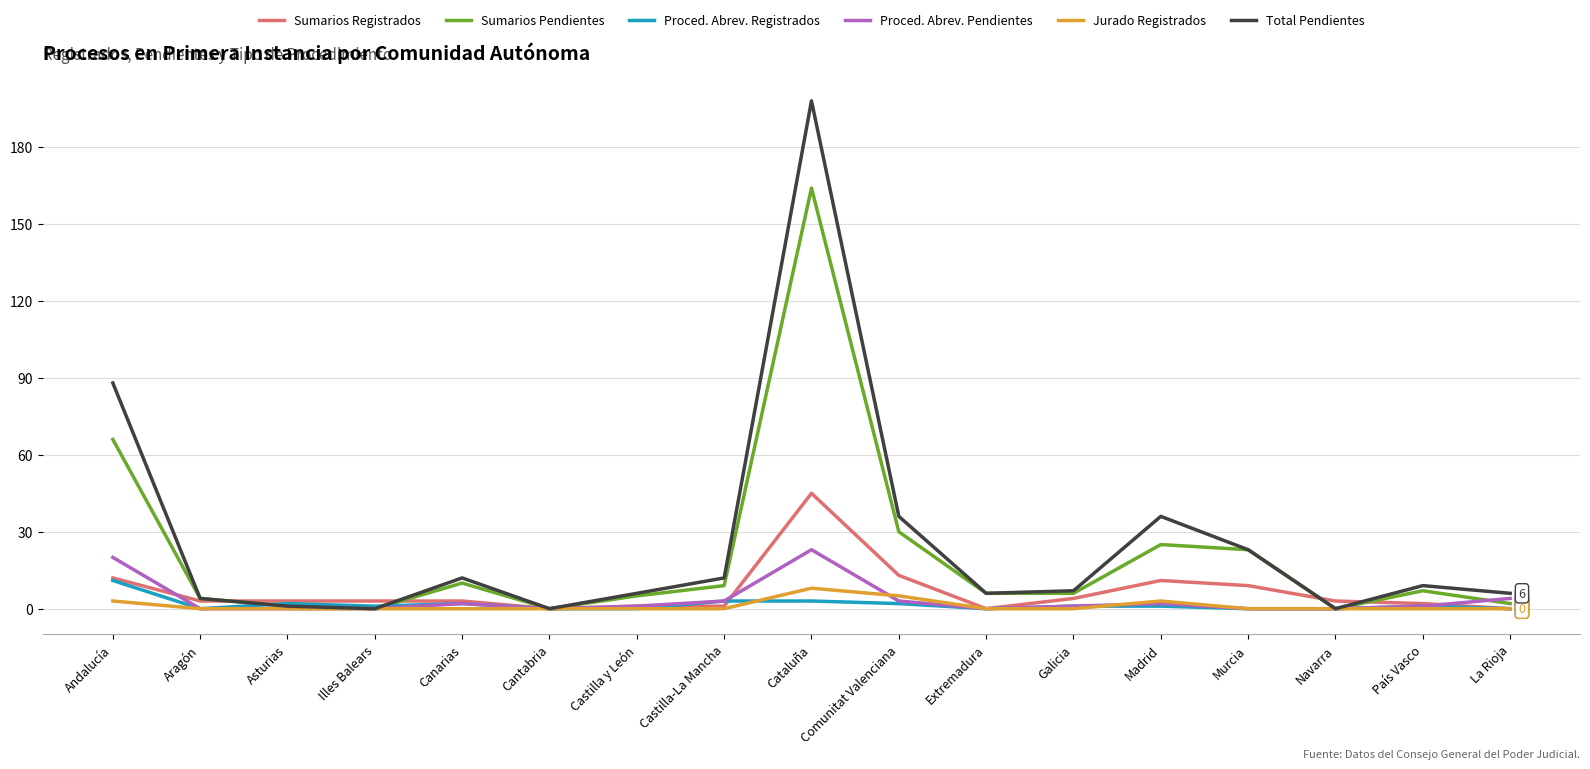

At which label does Sumarios Pendientes reach its peak?

Cataluña